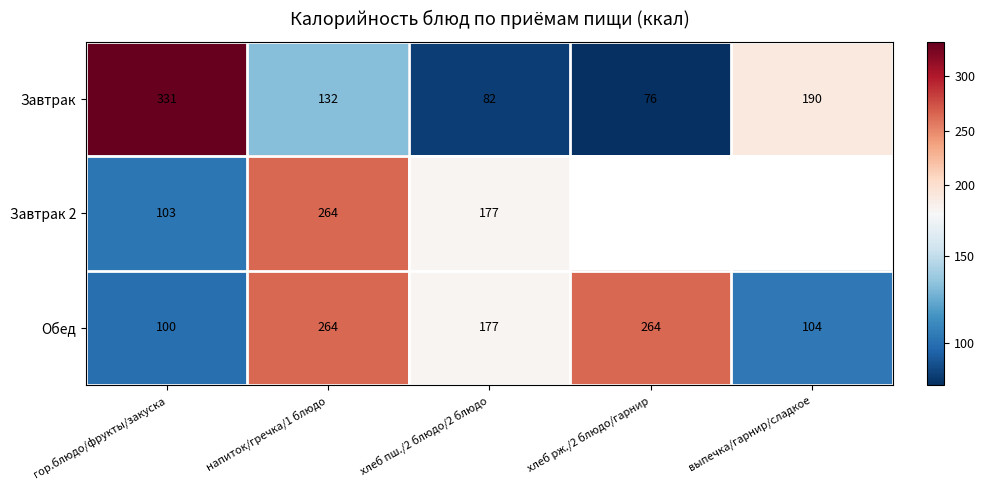

At how many categories does at least one series exceed 122?

5